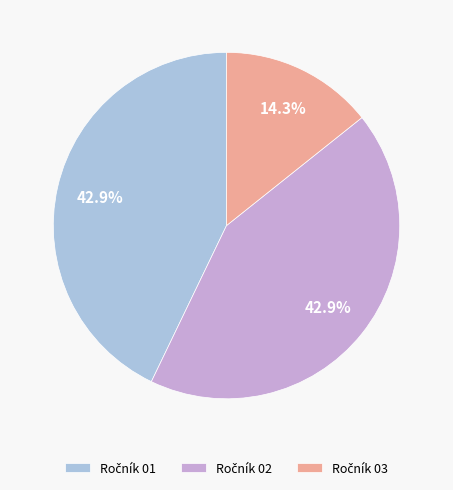

How many segments does this pie chart have?

3